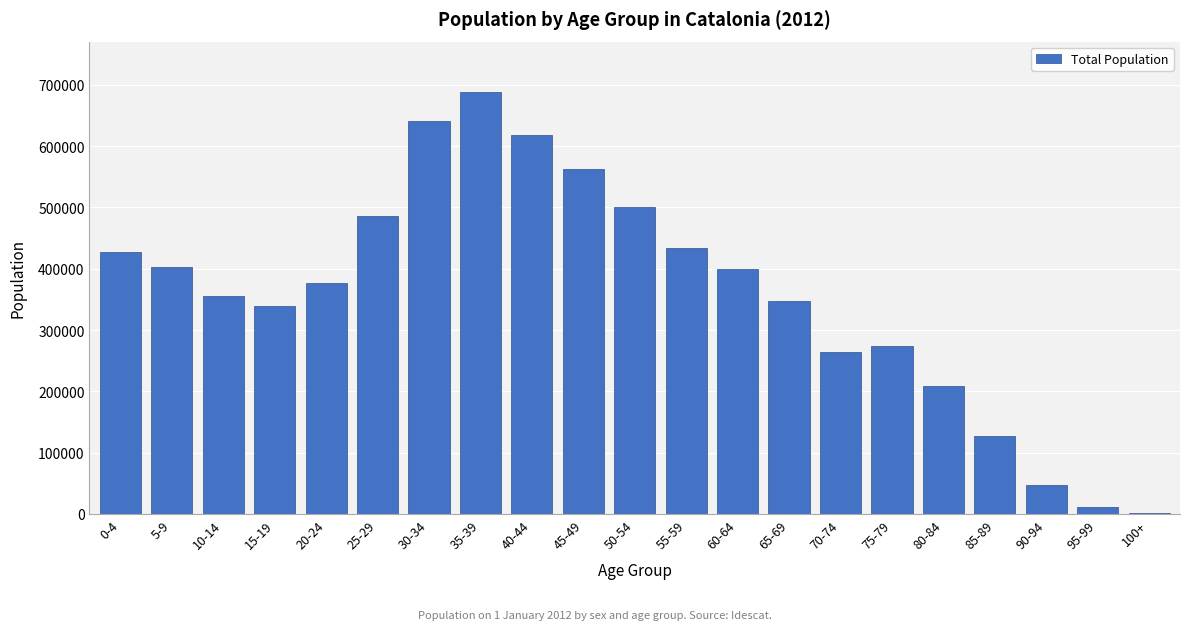

The value at 30-34 is 641637. True or false?

True